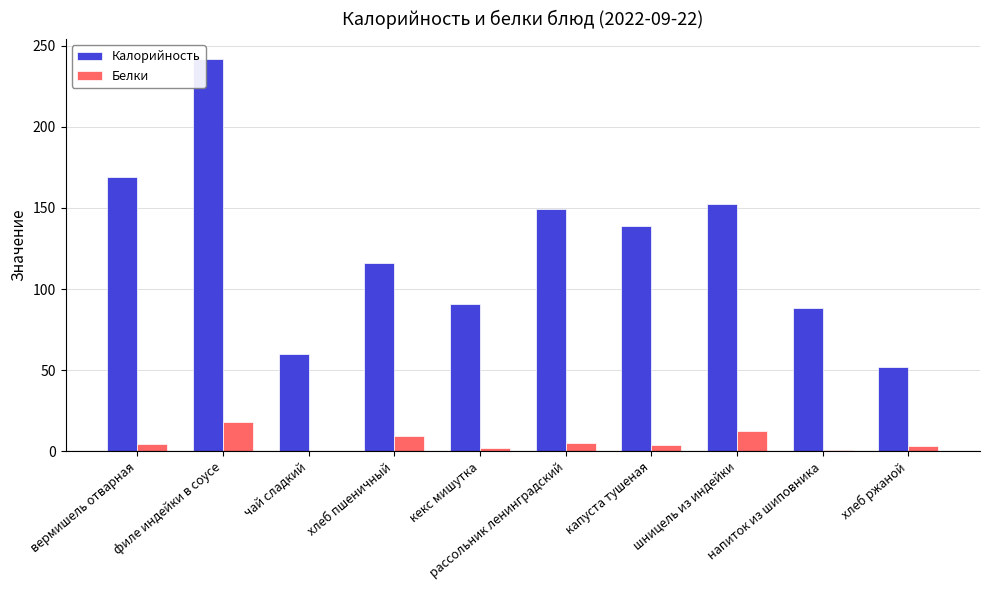

At which label does Калорийность reach its peak?

филе индейки в соусе